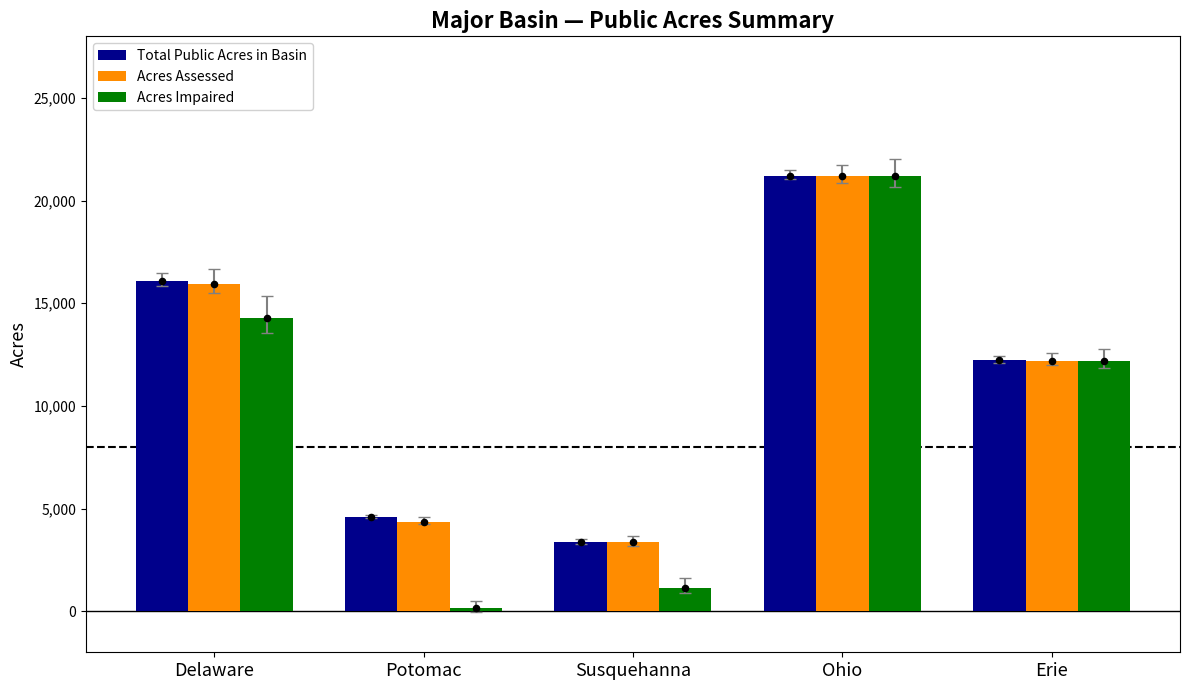

At which category is the sum across all series the highest?

Ohio